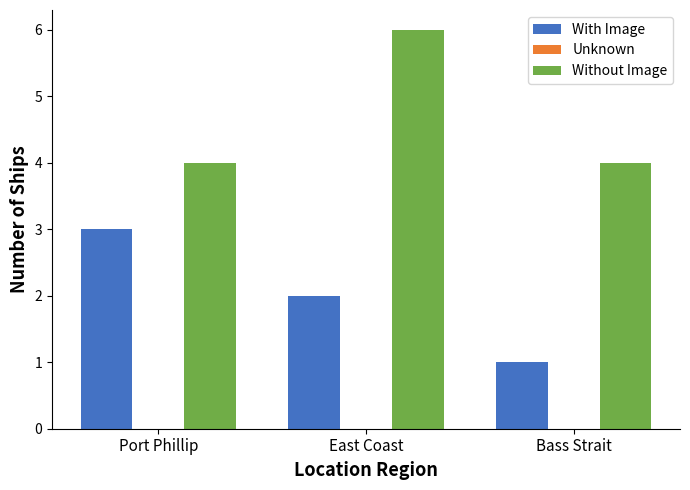

How many bars are there in each group?

2